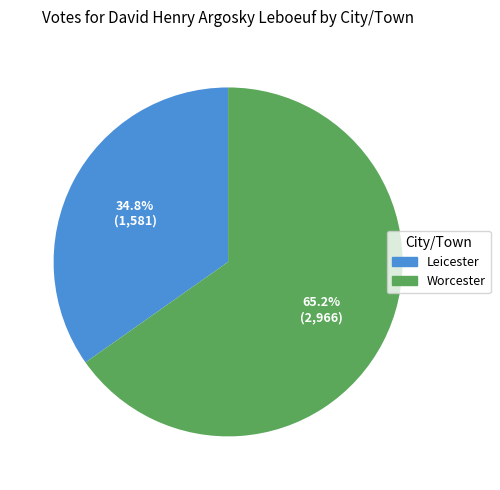

Which category has the smallest portion of the pie?

Leicester